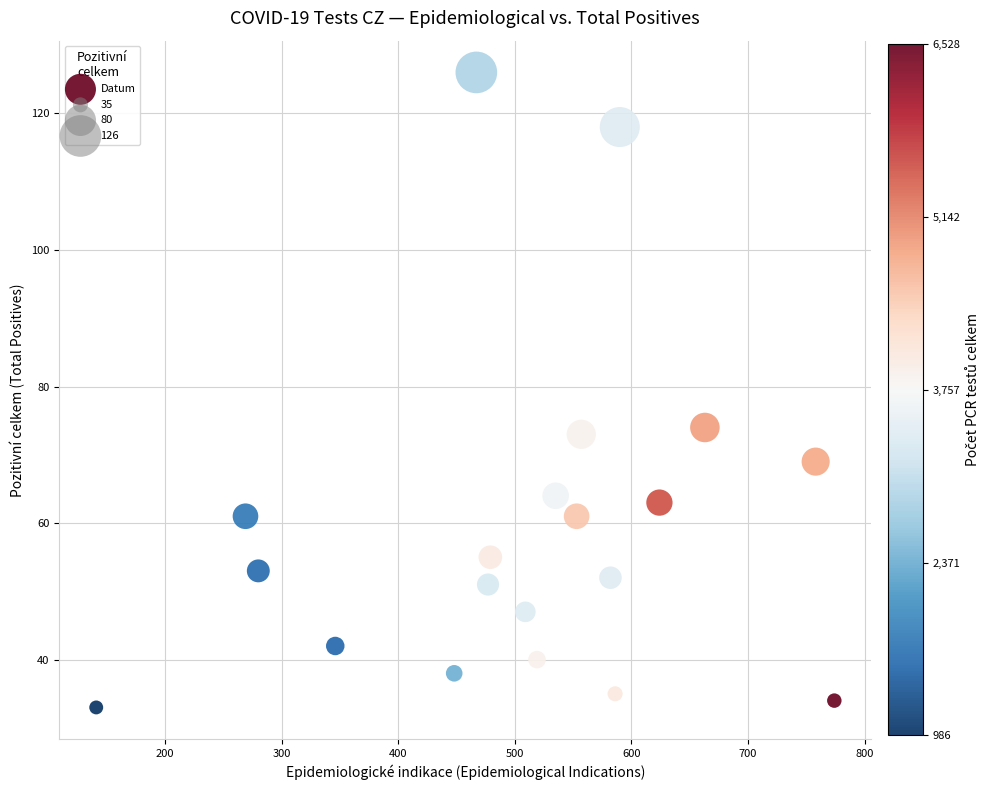

What is the range of X values (max minus min)?

633